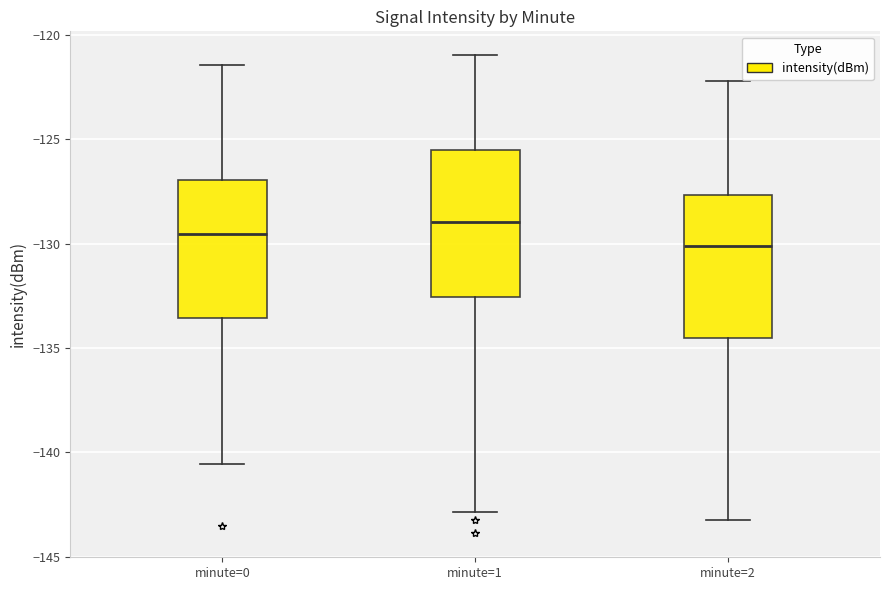

Which box's median line is the lowest?

minute=2